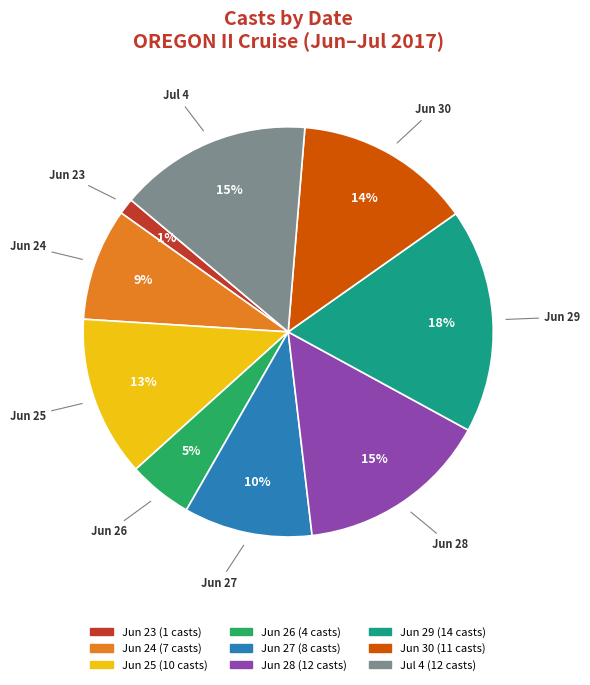

Does any single category account for the majority?

No